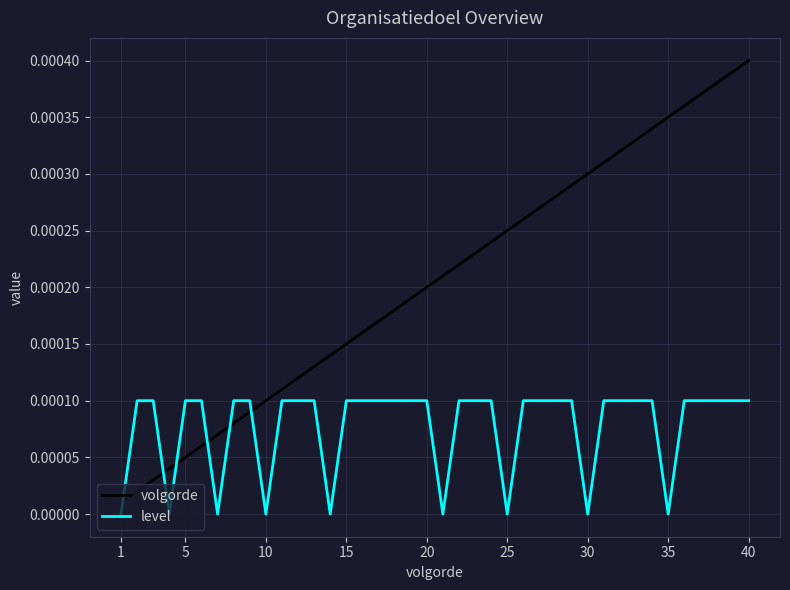

True or false: volgorde and level cross at least once.

True